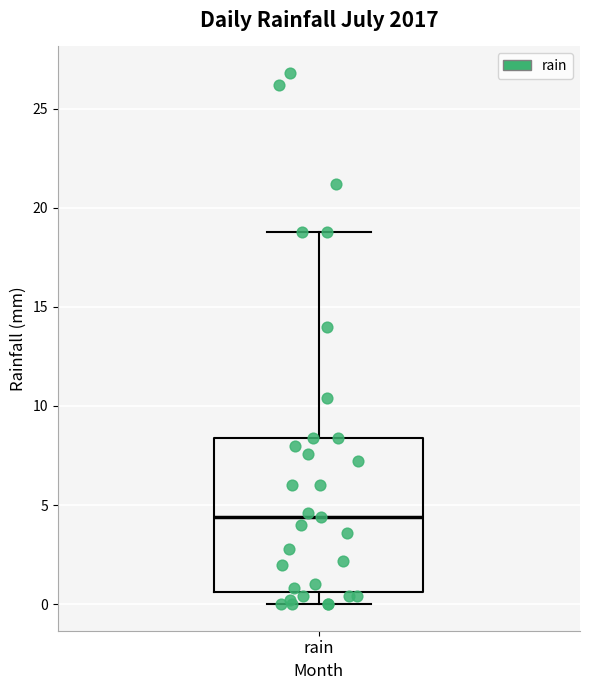

Transcribe this box plot: give where the median line is, the range the box spans, and where the two whiskers end, as read against the y-axis. The values are not printed on the chart, so give them approximately, as read against the axis.

median 4.5, box 0.5 to 8.5, whiskers 0.0 to 19.0